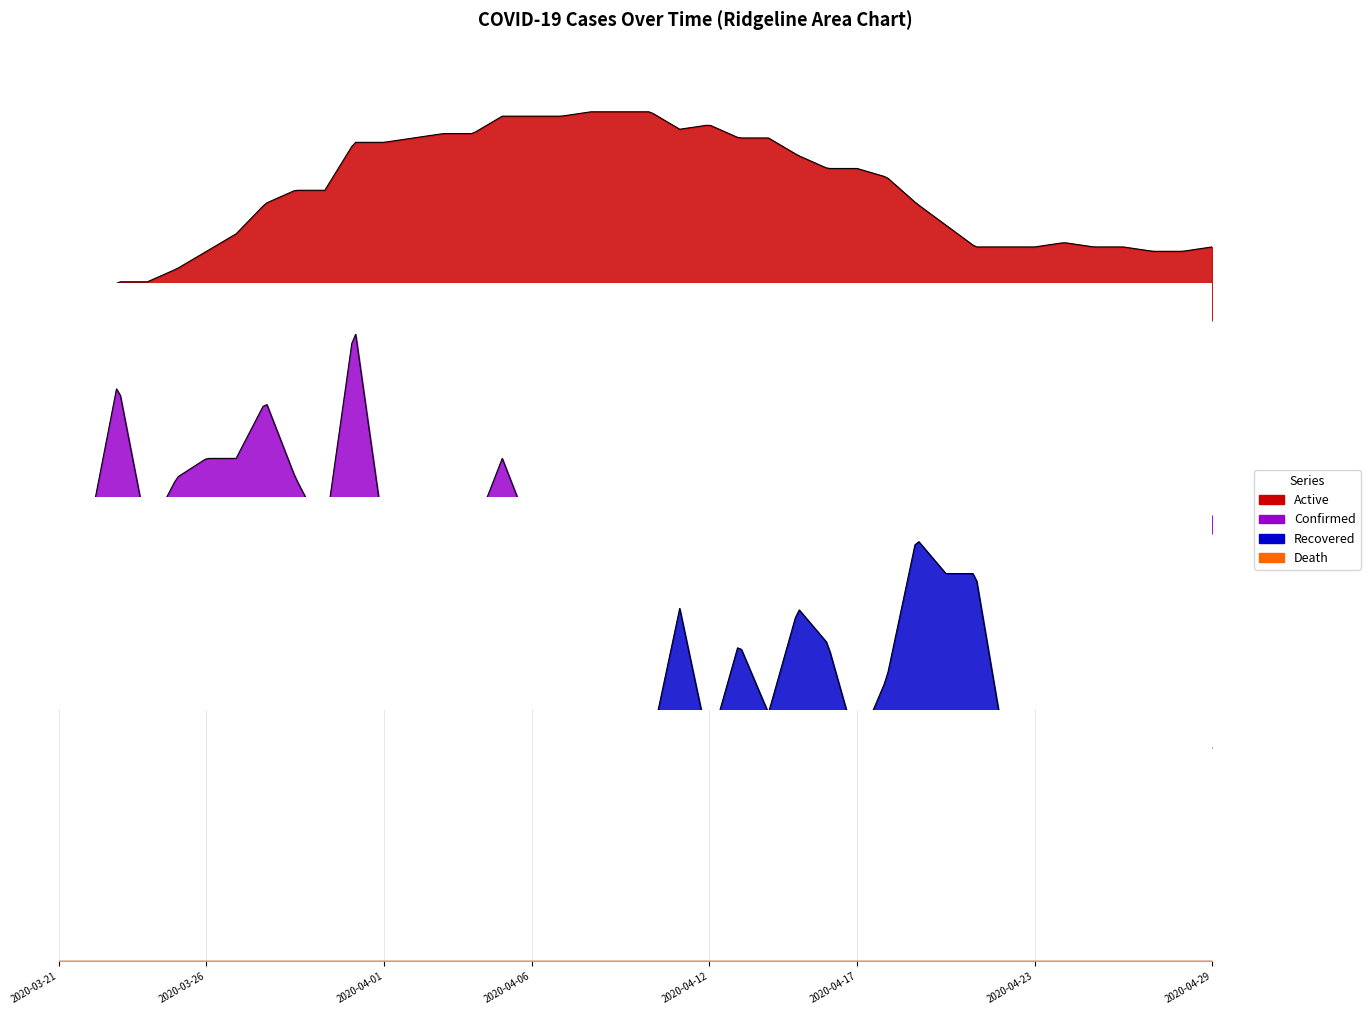

The value of Recovered at 30 is 5. True or false?

True